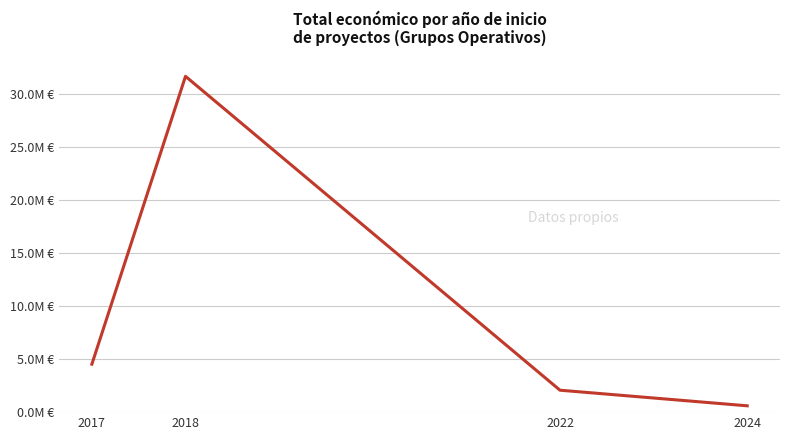

Does the chart have visible grid lines?

Yes